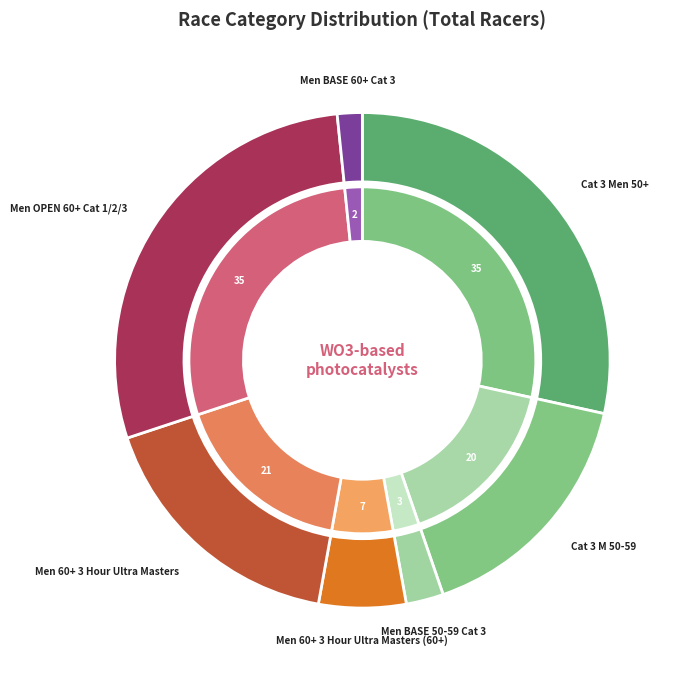

True or false: Men 60+ 3 Hour Ultra Masters accounts for 17% of the total.

True